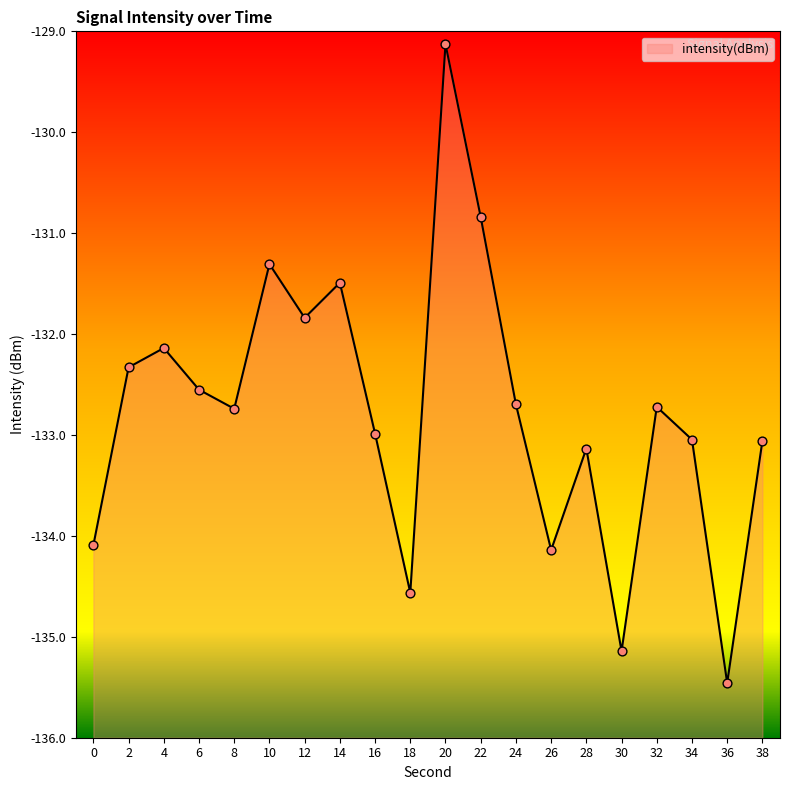

Between 22 and 30, which is larger?

22